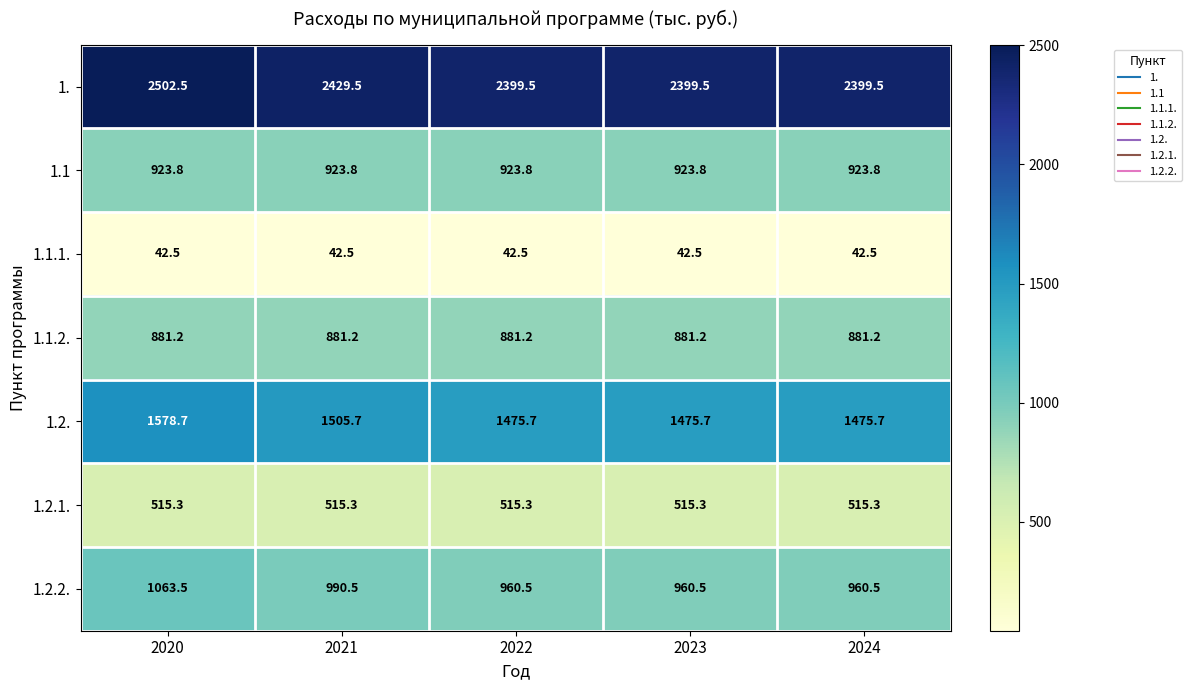

What is the difference between the maximum and minimum values in the 1.2. series?

103.0